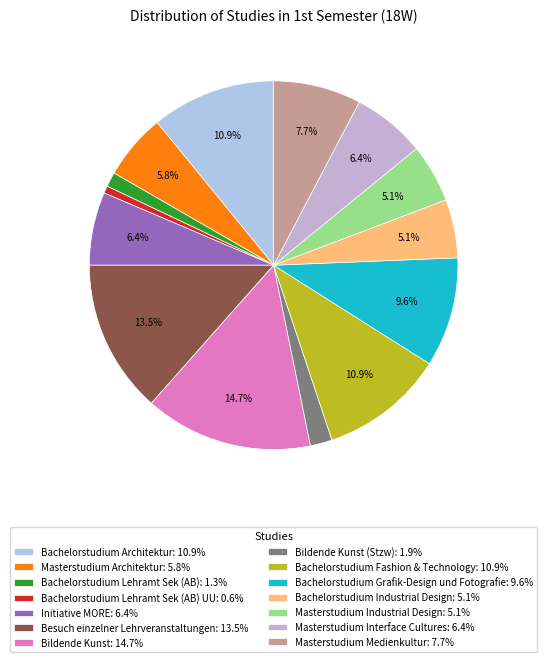

What is the smallest slice in the pie chart?

Bachelorstudium Lehramt Sek (AB) UU